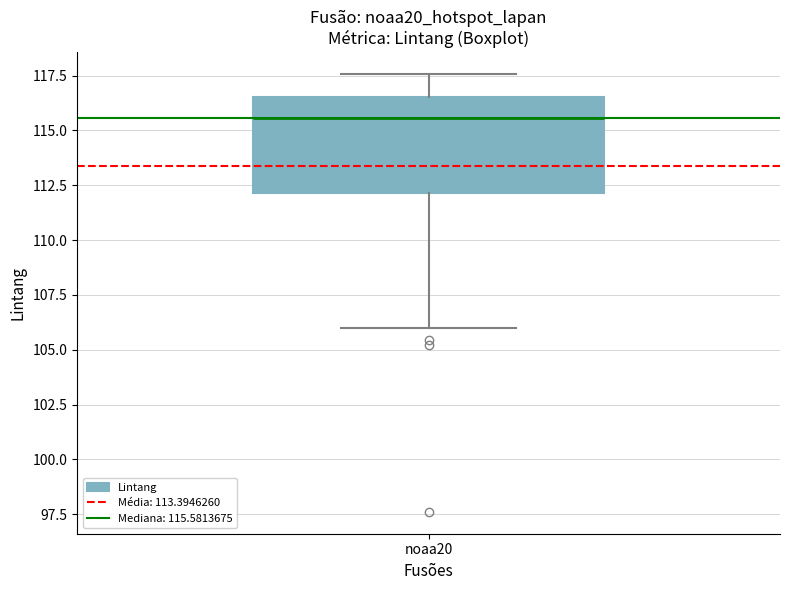

Where is the upper edge of the box for noaa20 on the y-axis? The values are not printed on the chart, so give them approximately, as read against the axis.

116.5